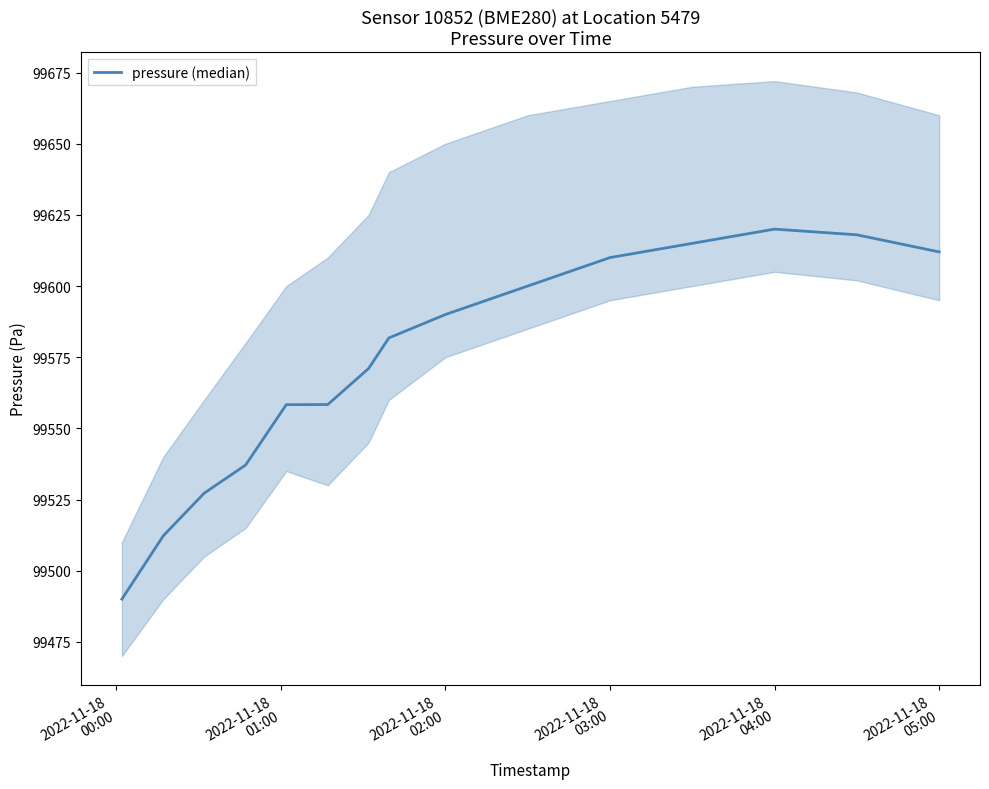

What is the difference between the maximum and second lowest values?

107.7